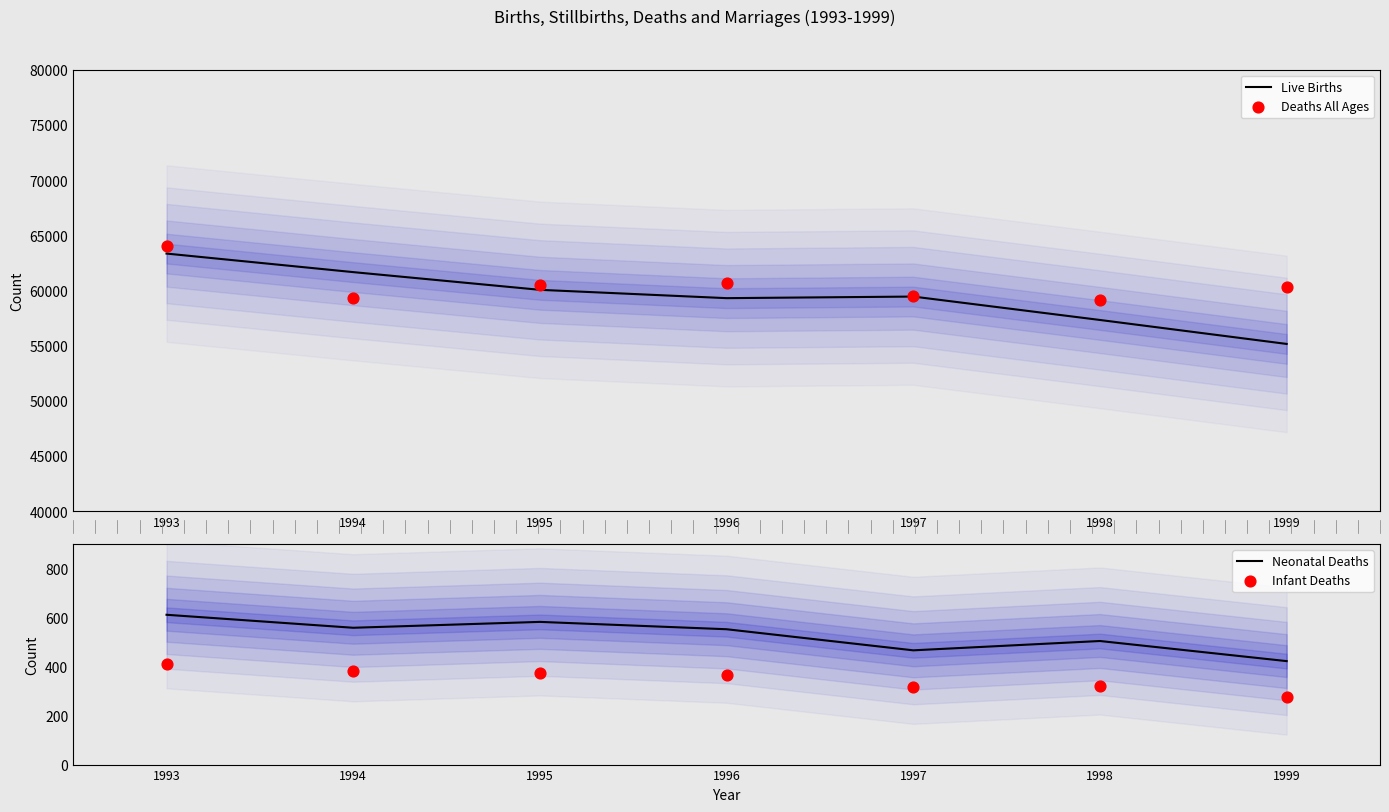

At which category is the sum across all series the highest?

1993